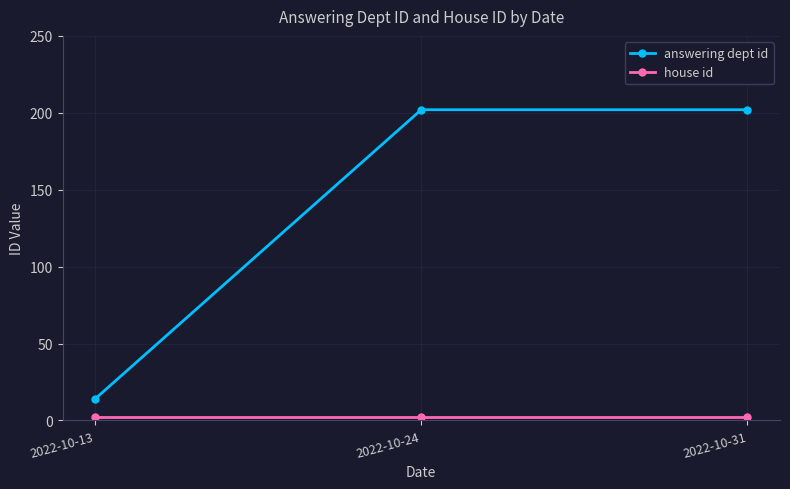

The answering dept id series shows 202 at 2022-10-31. True or false?

True